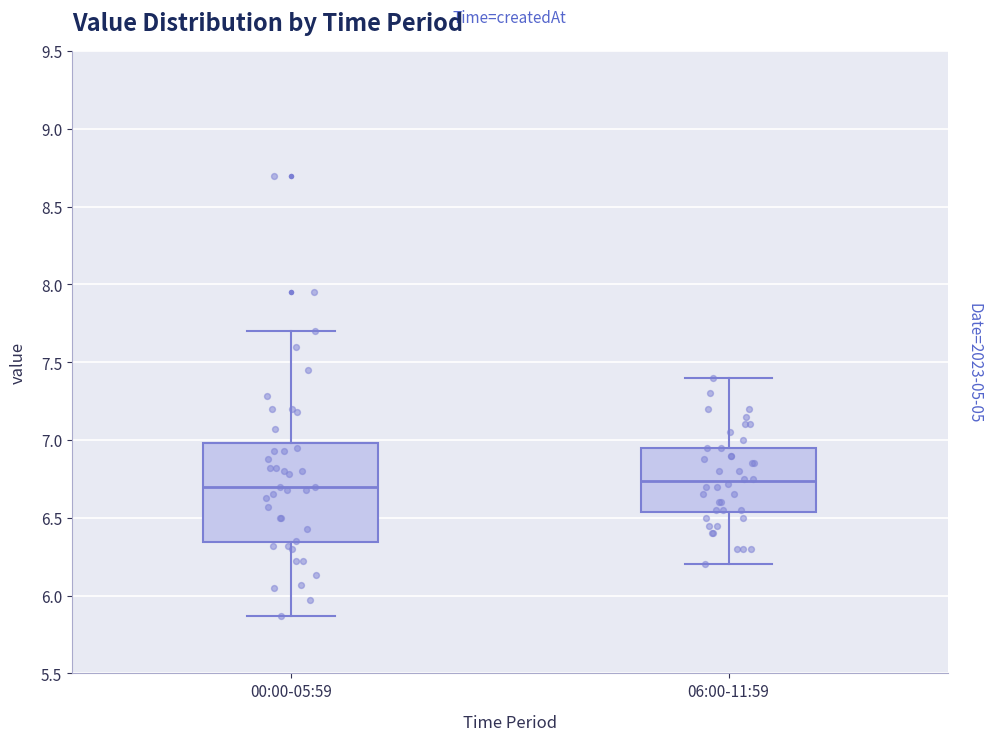

Where is the upper edge of the box for 00:00-05:59 on the y-axis? The values are not printed on the chart, so give them approximately, as read against the axis.

7.00